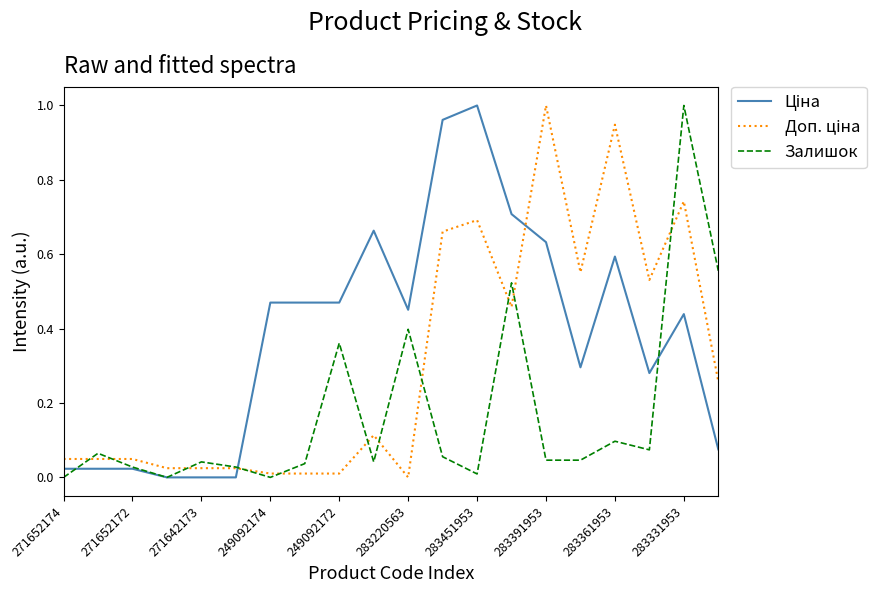

At which category is the sum across all series the highest?

283331953